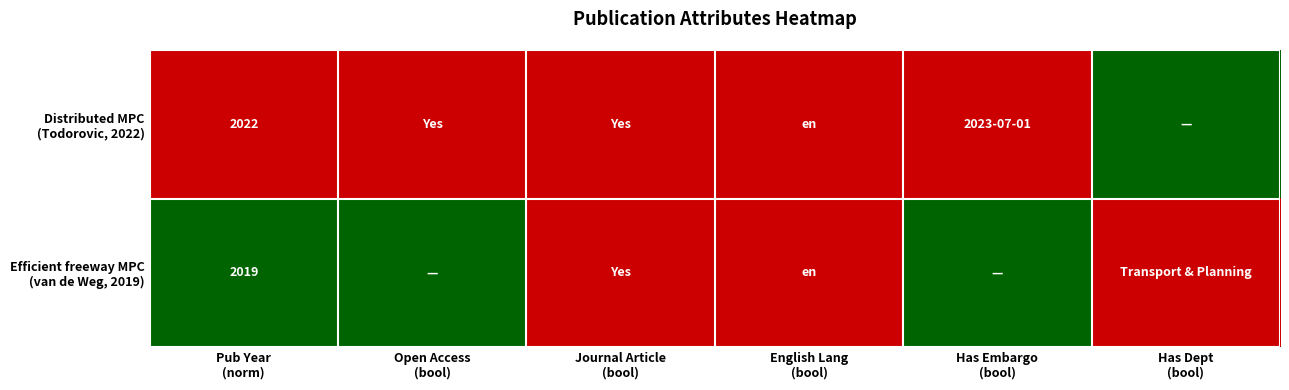

How many data points does each series have?

6